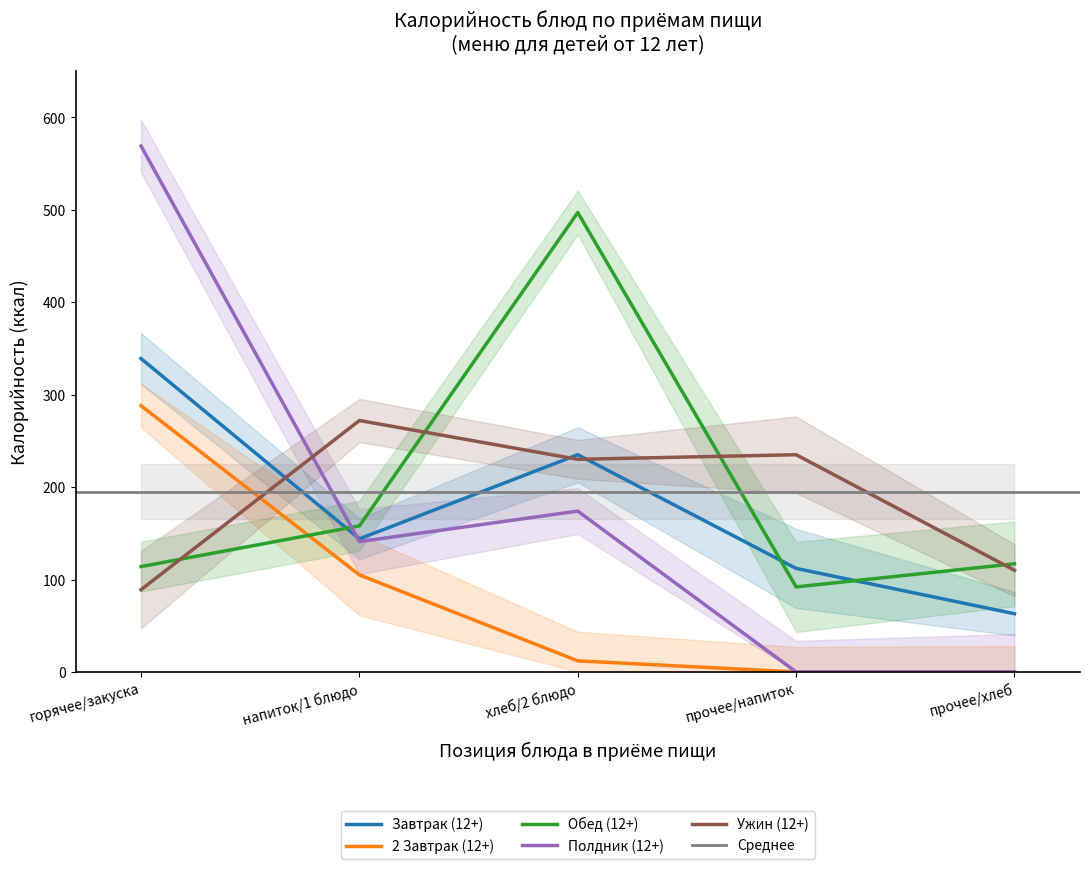

What is the label of the 4th point from the right?

напиток/1 блюдо